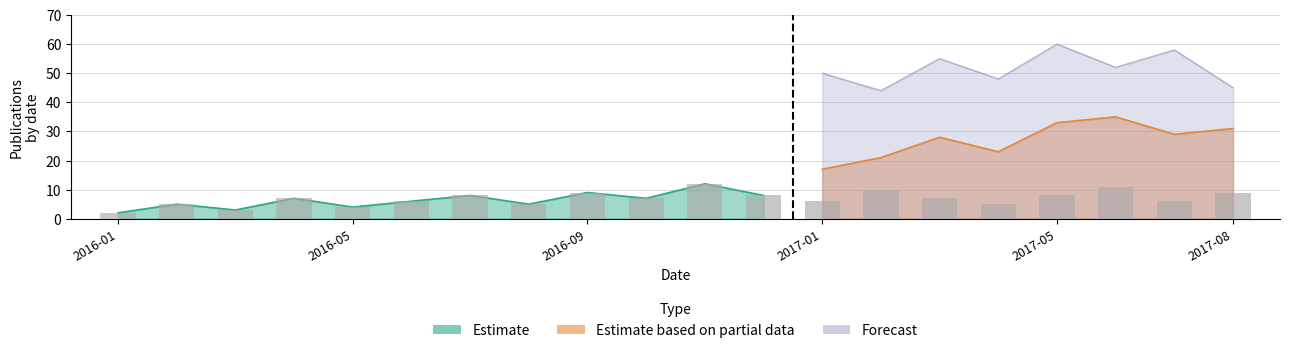

Is it true that Estimate equals 3 at 2016-01?

False